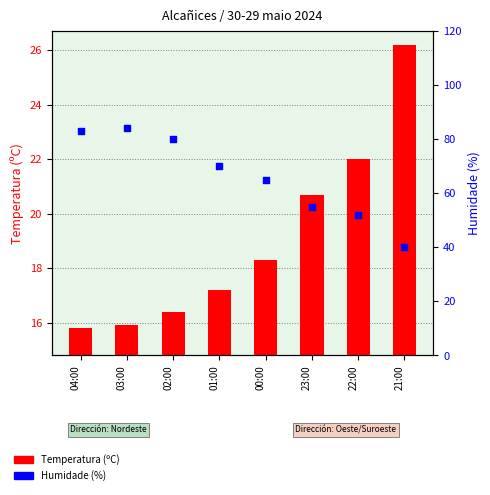

At how many categories does at least one series exceed 33?

8